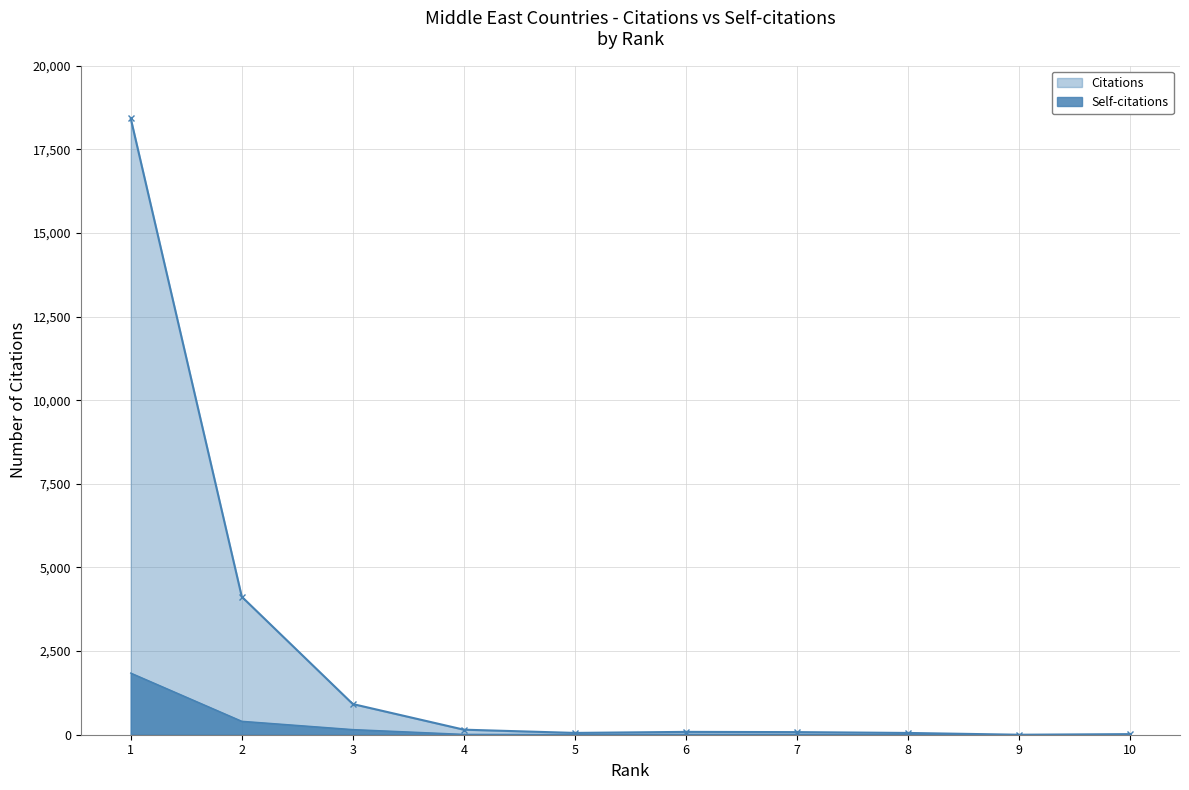

What is the maximum value shown in the chart?

18420